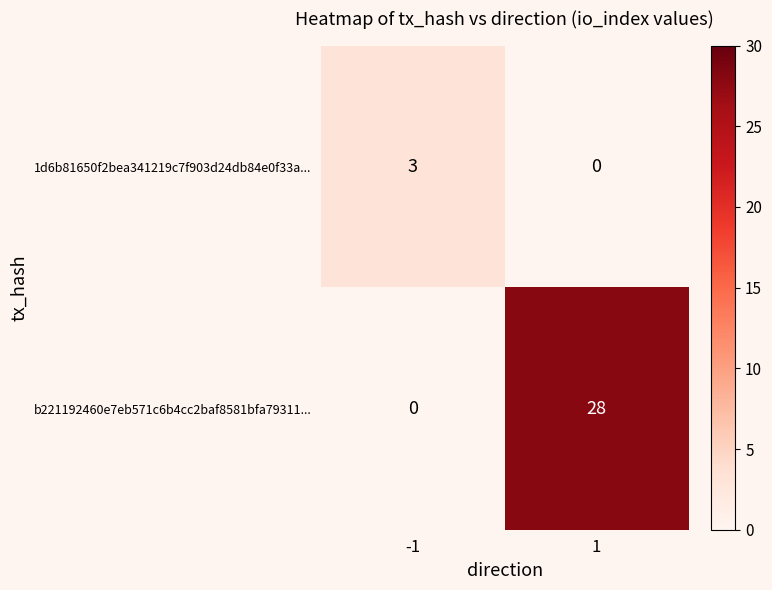

What is the spread (max minus min) of values at -1?

3